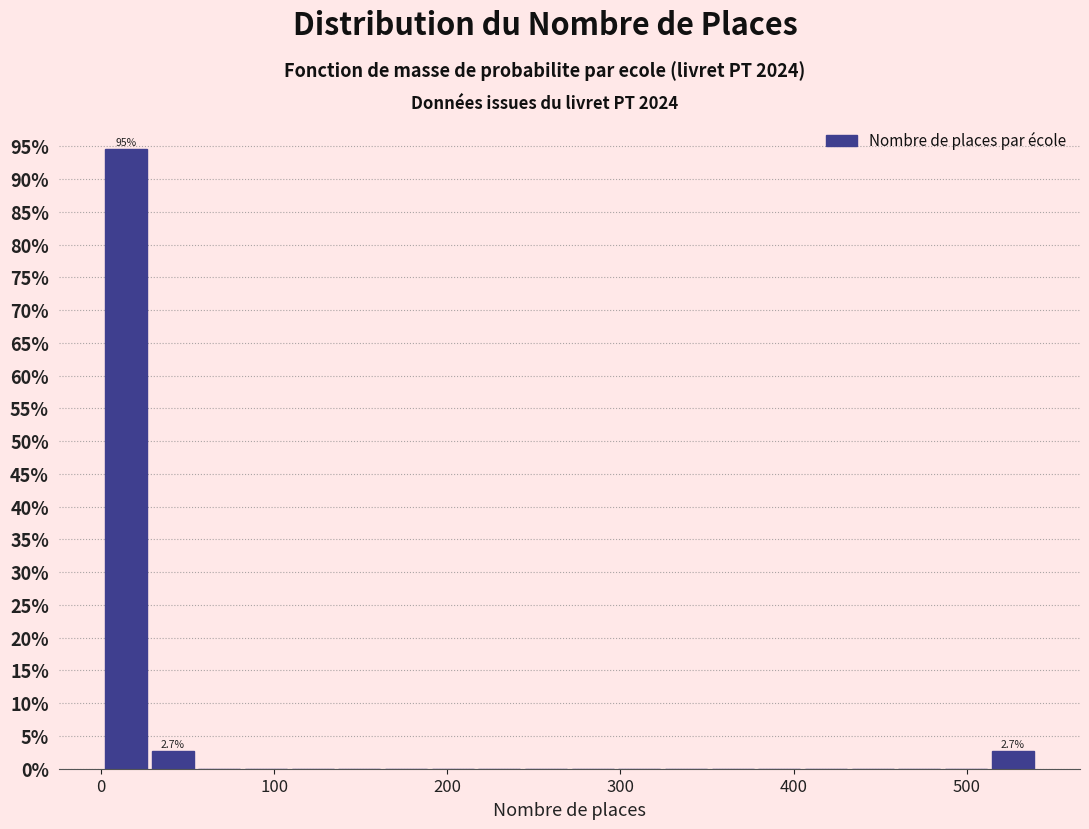

Read against the x-axis, roughly where is the centre of the tallest bar?

10